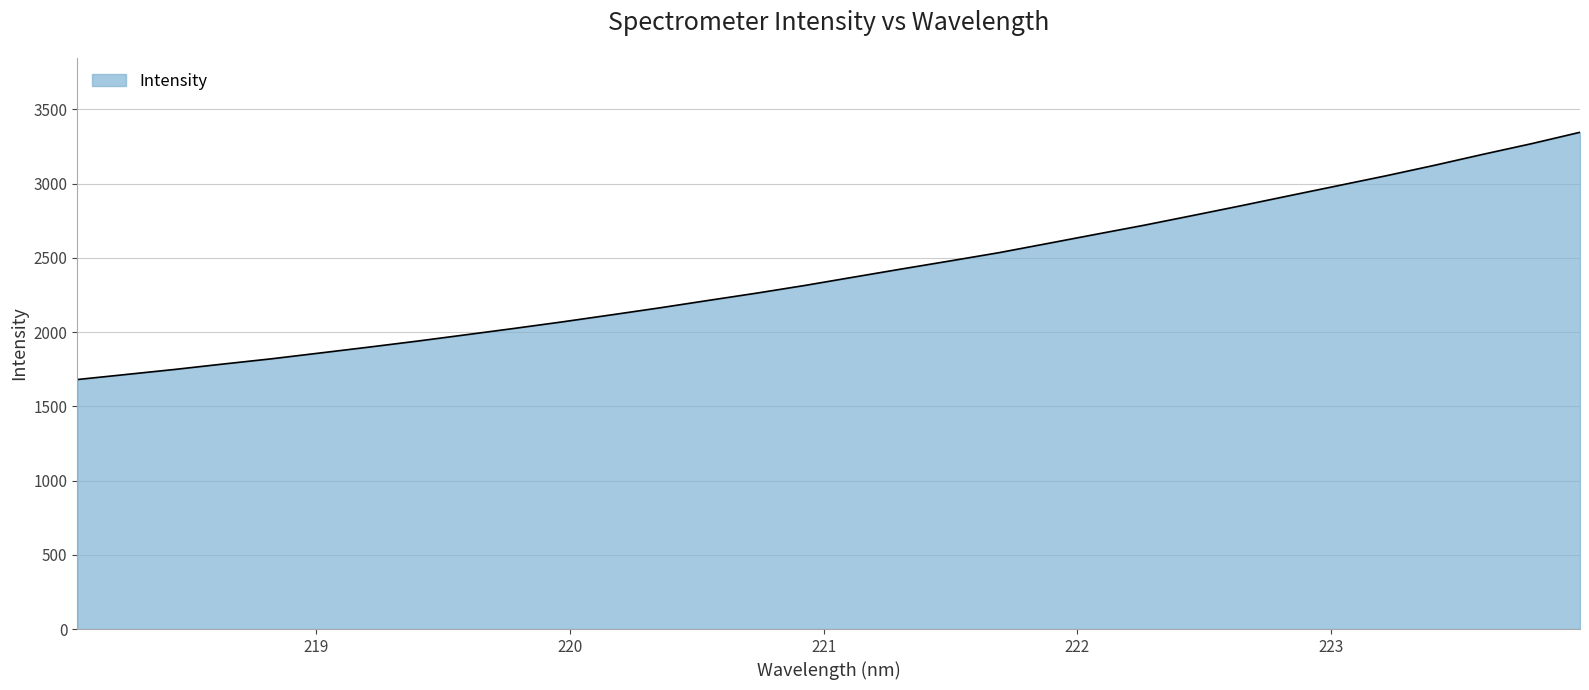

What is the difference between the maximum and minimum values?

1664.9